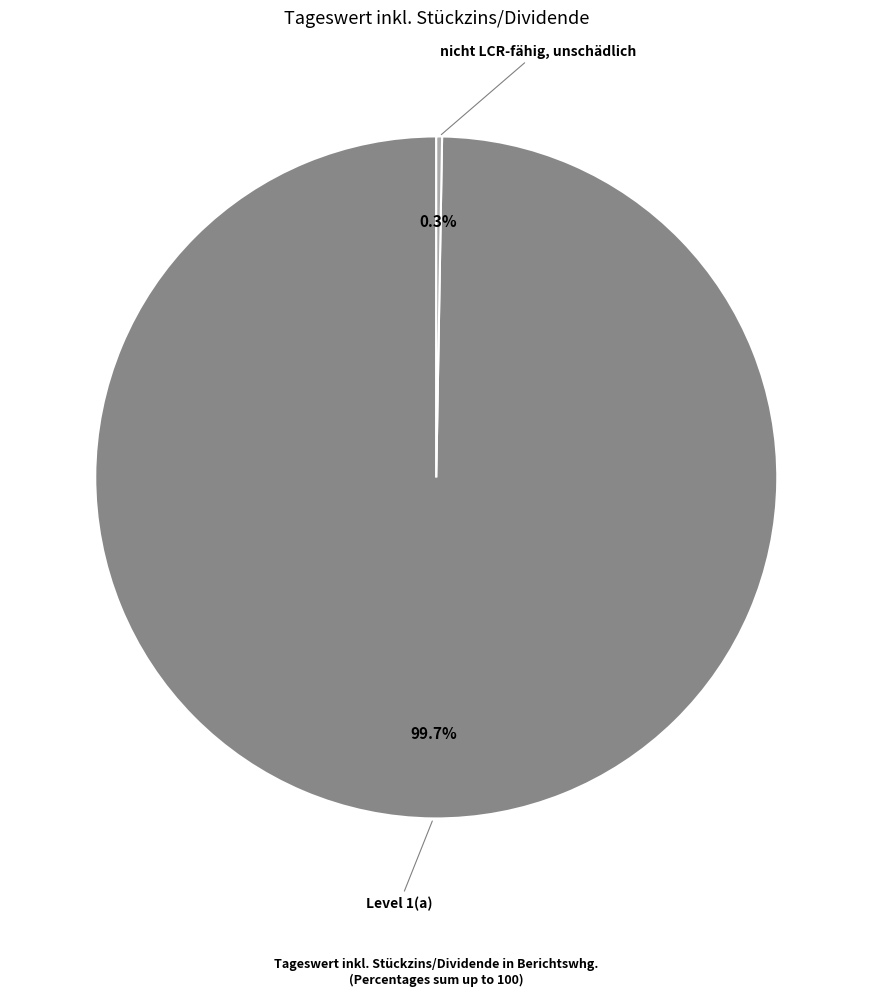

Which category has the biggest portion of the pie?

Level 1(a)